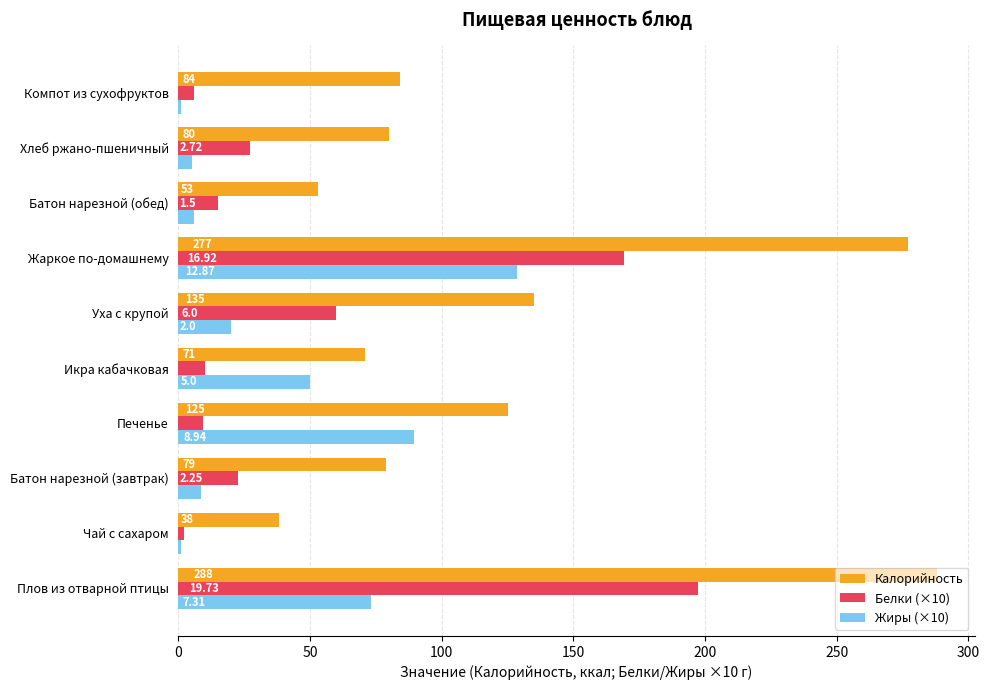

Which series has the widest spread of values?

Калорийность